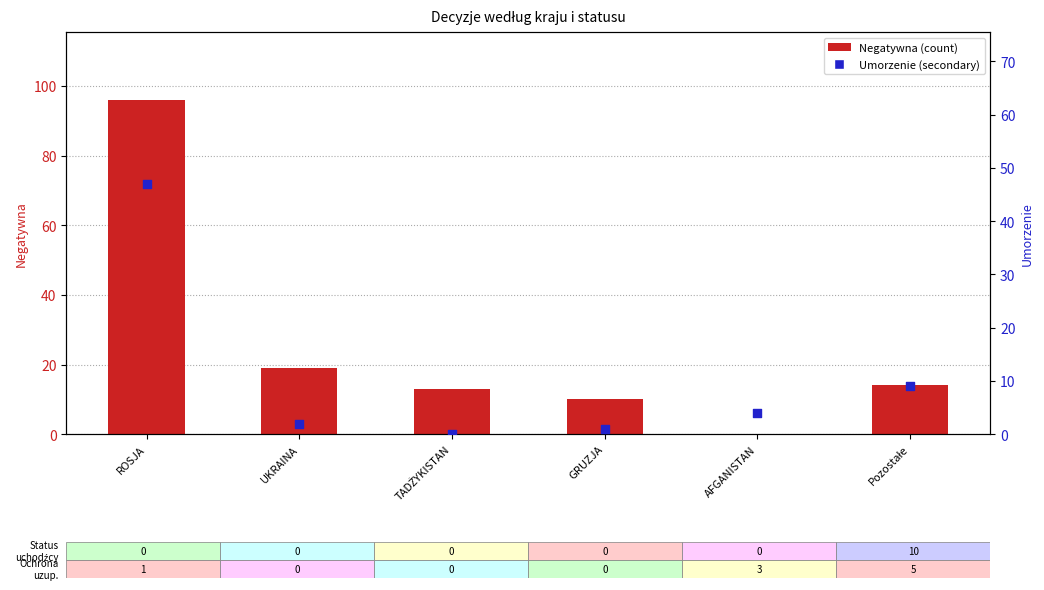

What is the total value across all series at UKRAINA?

21